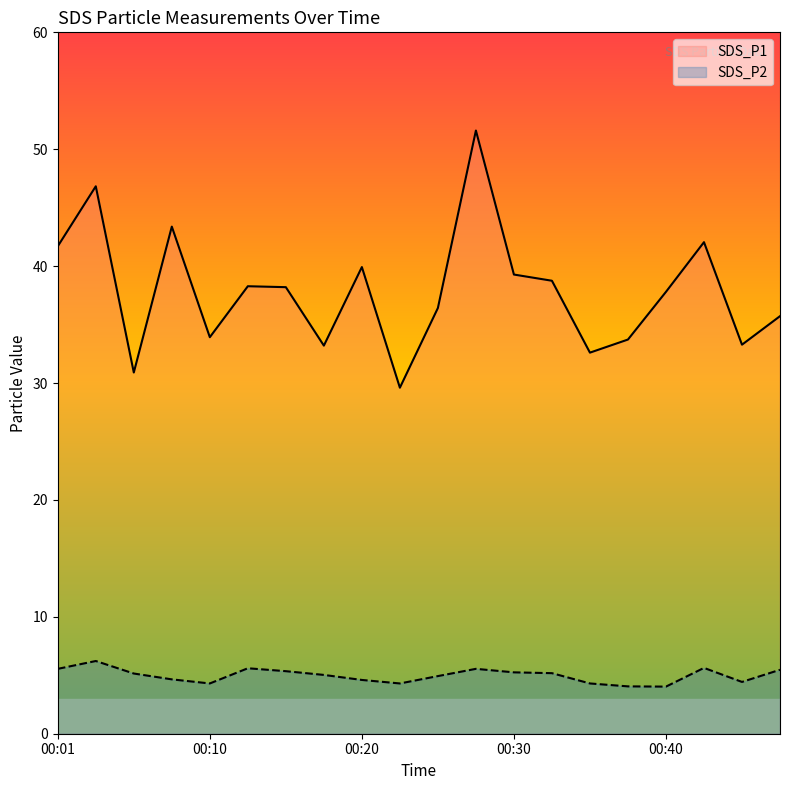

How many data points in SDS_P2 are above 5?

11